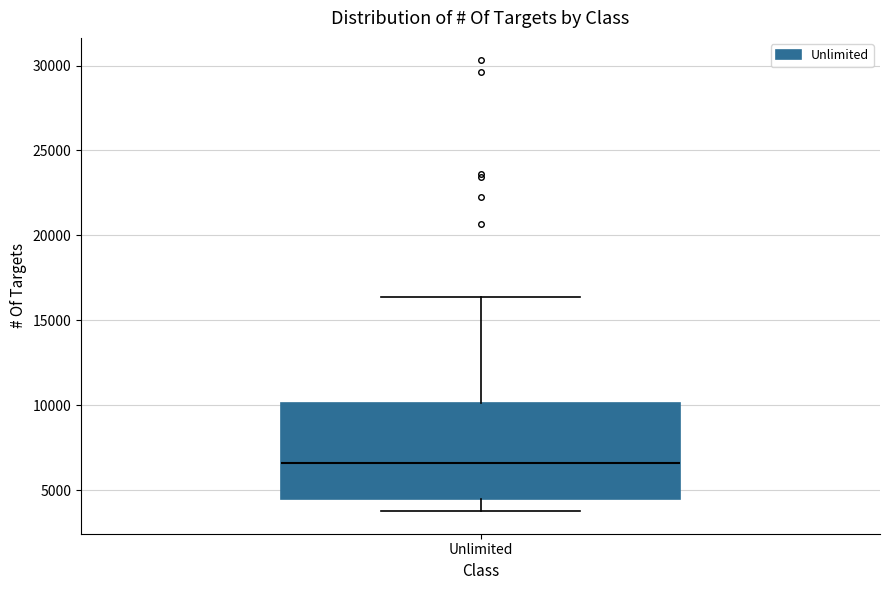

Transcribe this box plot: give where the median line is, the range the box spans, and where the two whiskers end, as read against the y-axis. The values are not printed on the chart, so give them approximately, as read against the axis.

median 6500, box 4500 to 10000, whiskers 4000 to 16500